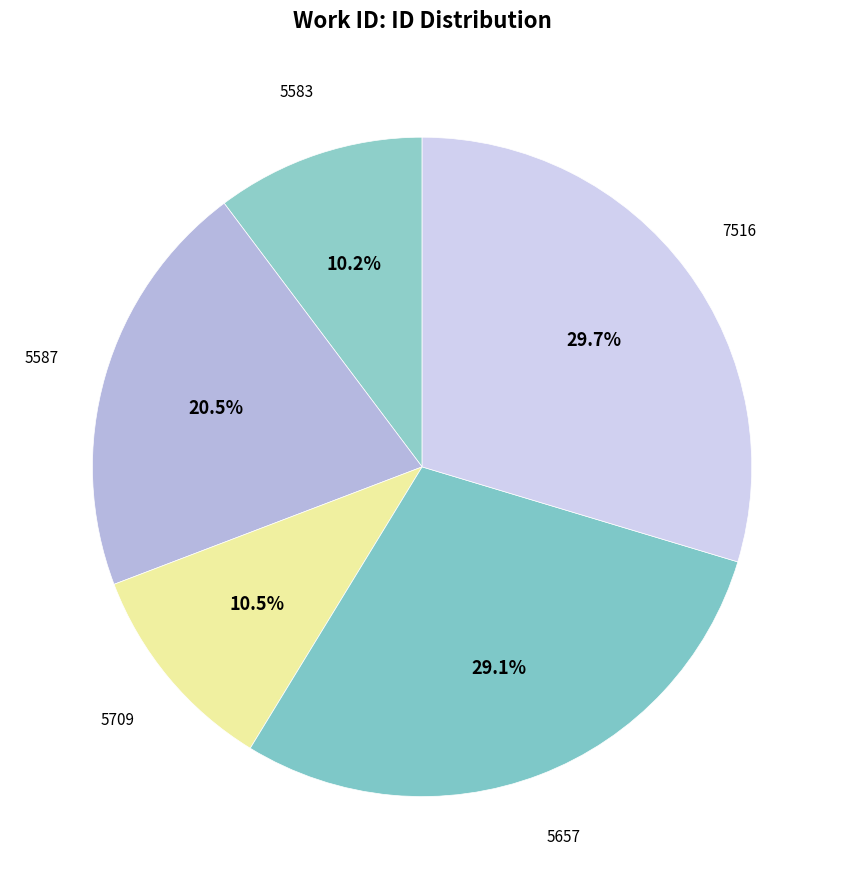

Between 5583 and 7516, which is larger?

7516